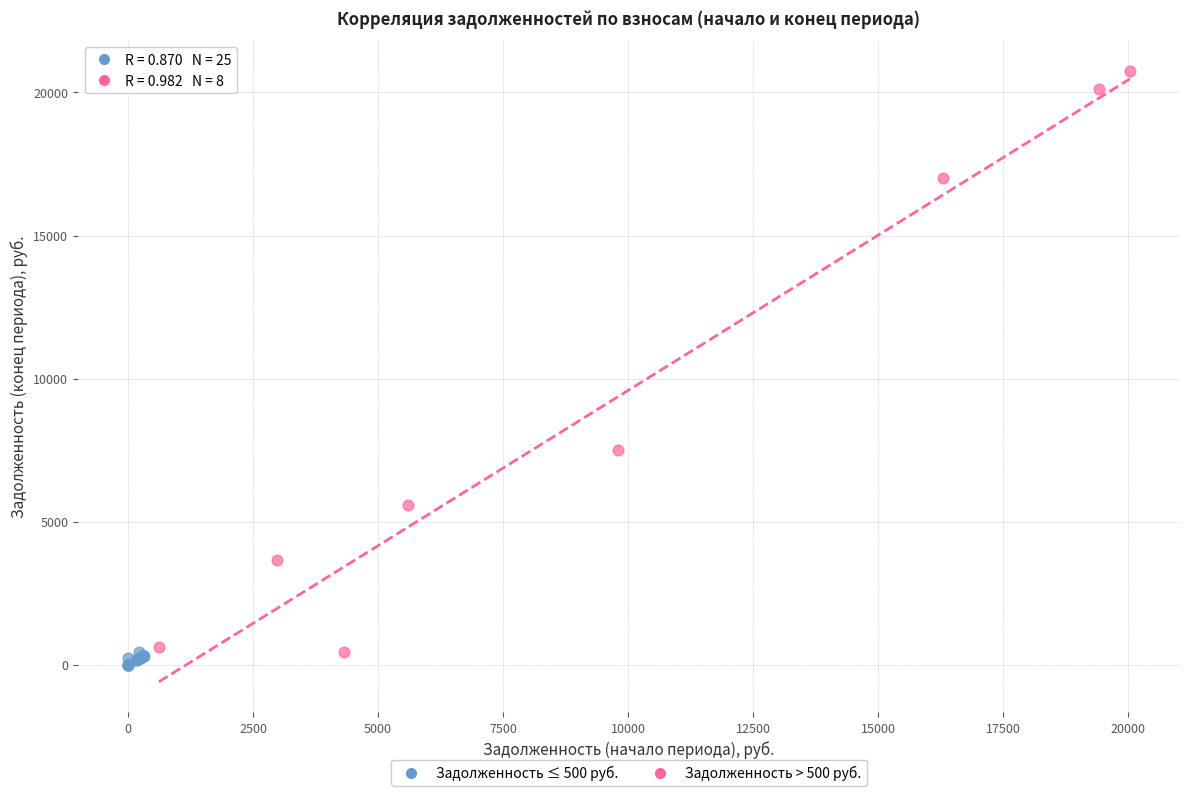

Which series contains the highest Y value?

Задолженность > 500 руб.